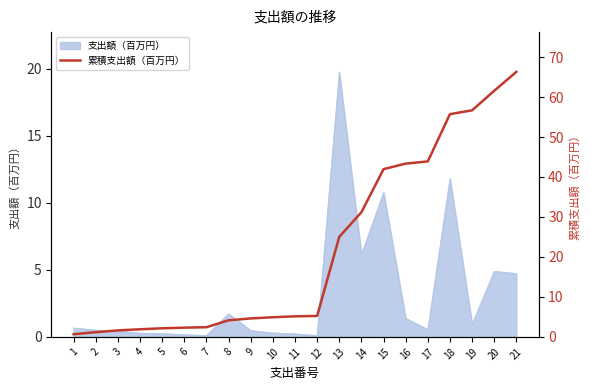

What is the change in value from 3 to 18?

+54.1